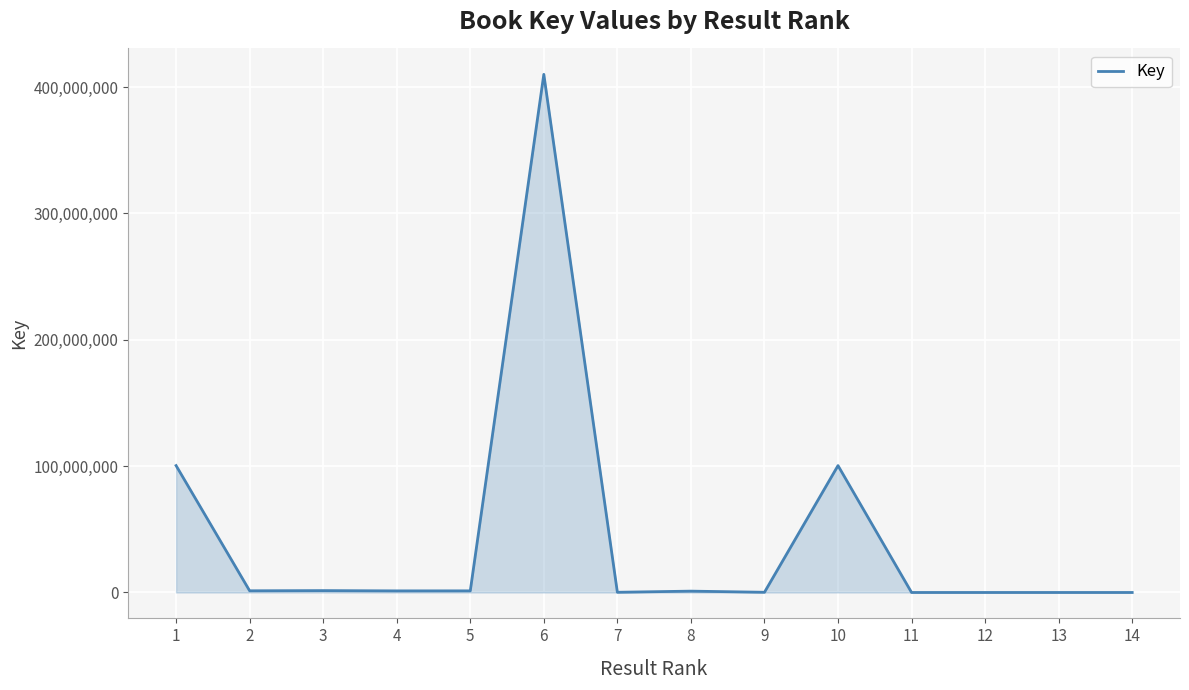

What is the greatest value displayed?

410049149